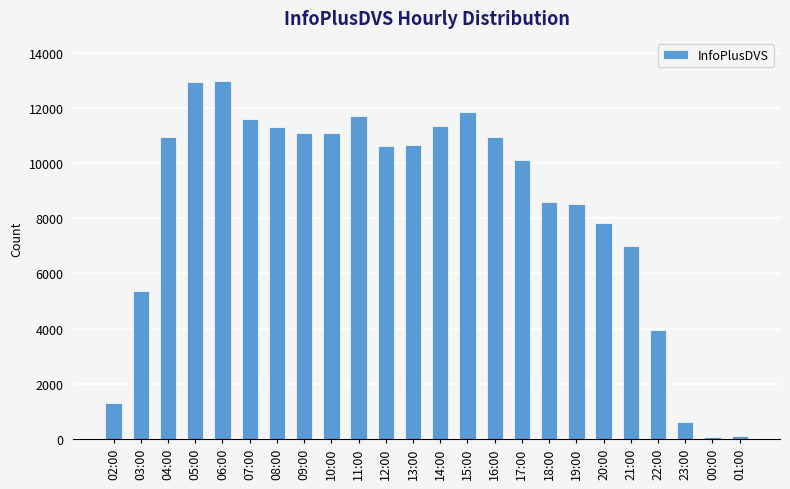

What is the label of the 2nd bar from the left?

03:00